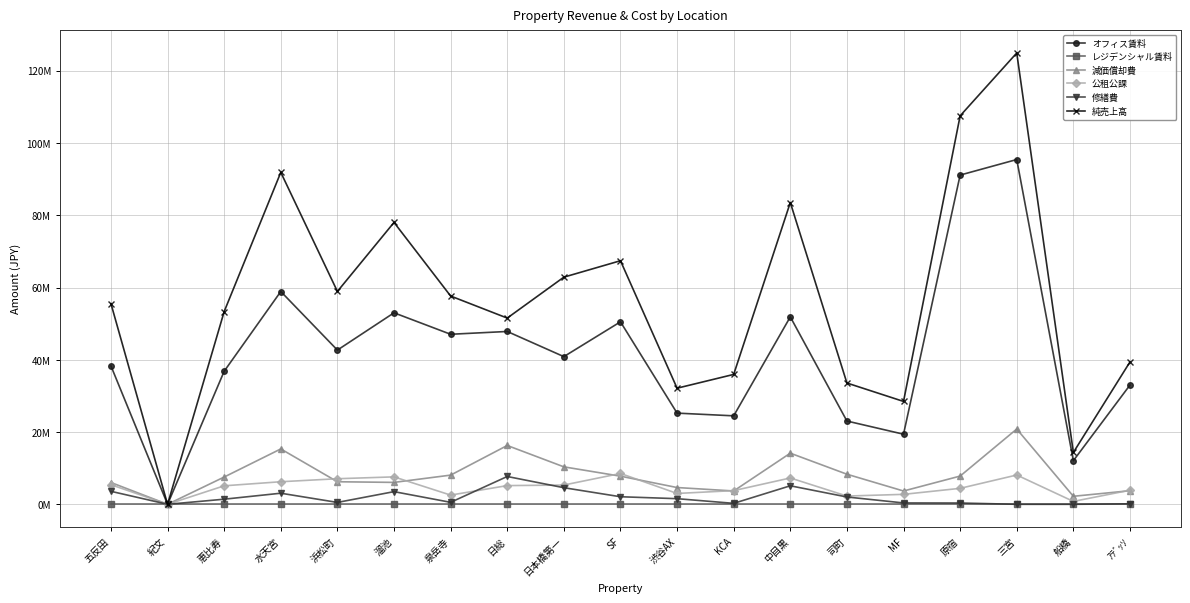

Between 日総 and 司町, which series saw the biggest shift?

オフィス賃料